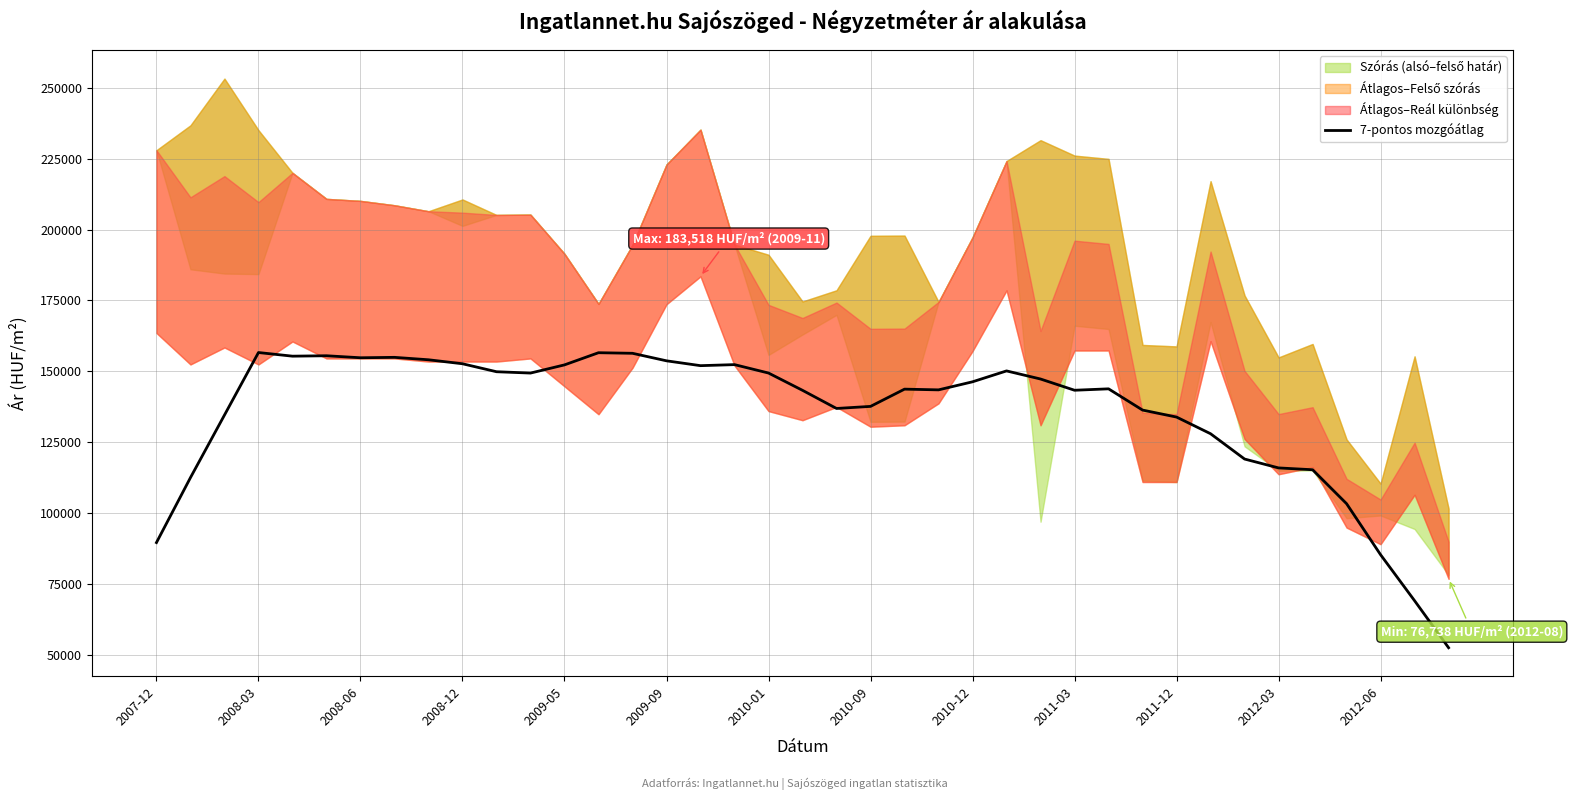

At which category does the chart reach its minimum across all series?

38